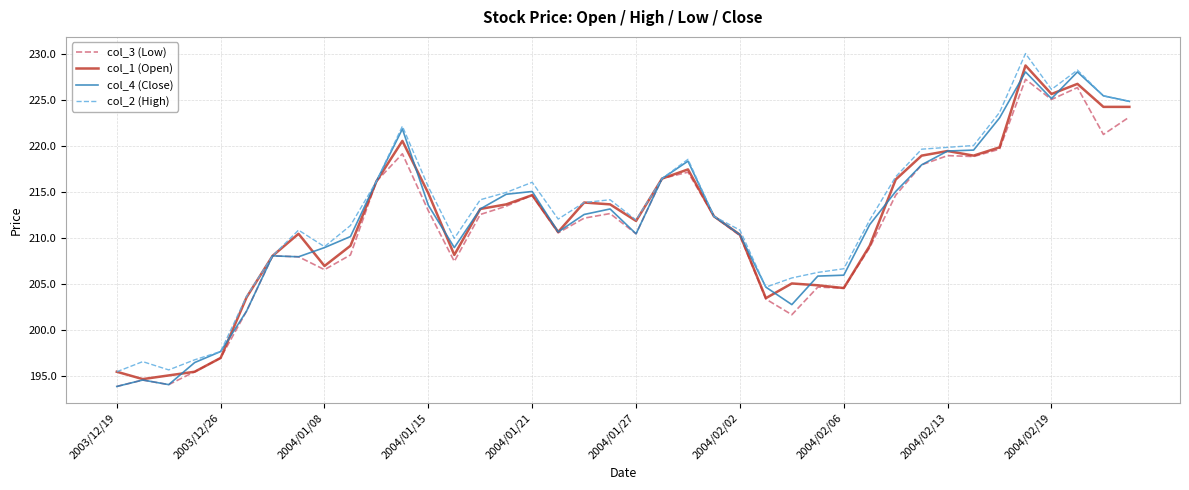

What is the minimum value shown in the chart?

193.9